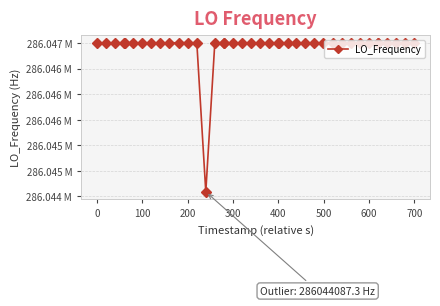

Is this an area chart (filled region under the line)?

No